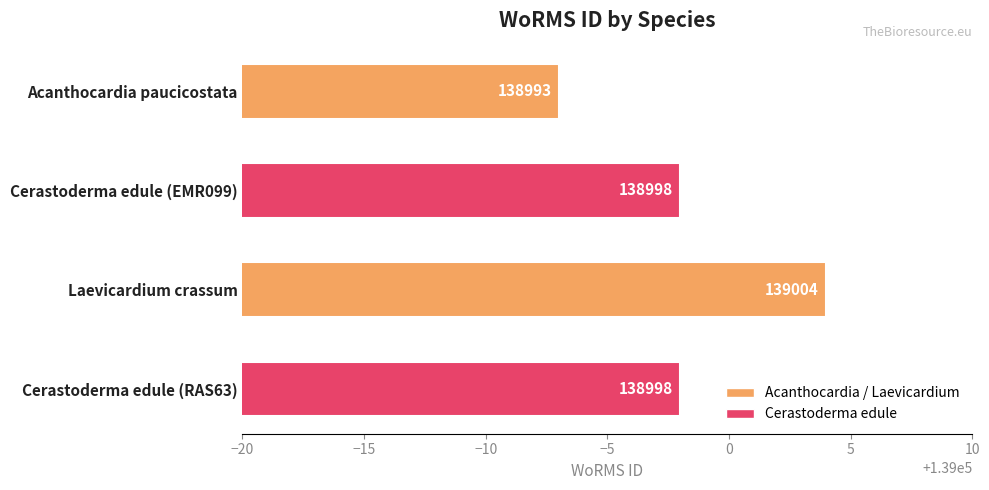

What is the minimum value shown in the chart?

138993